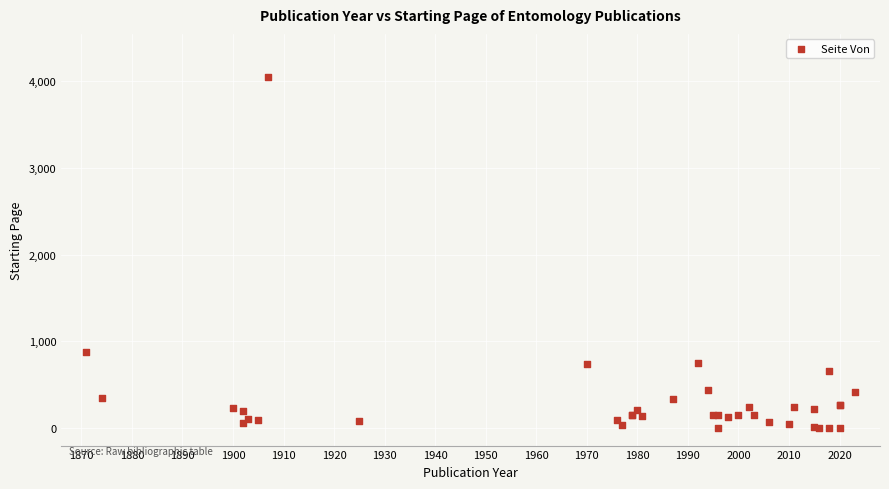

What Y value in the scatter plot is closest to 2021?

873